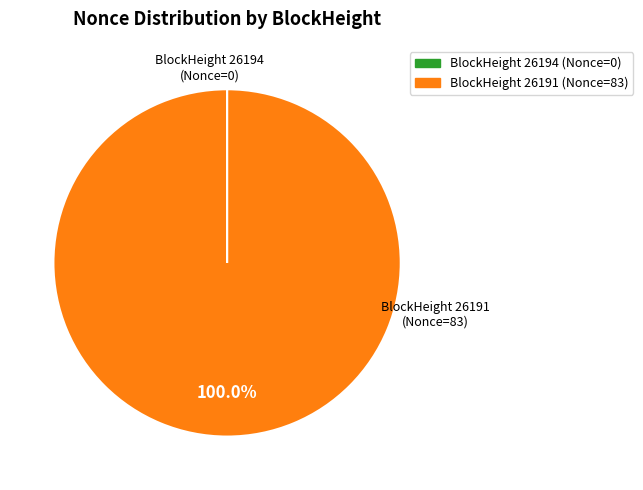

To the nearest percent, what is the average slice percentage?

50%